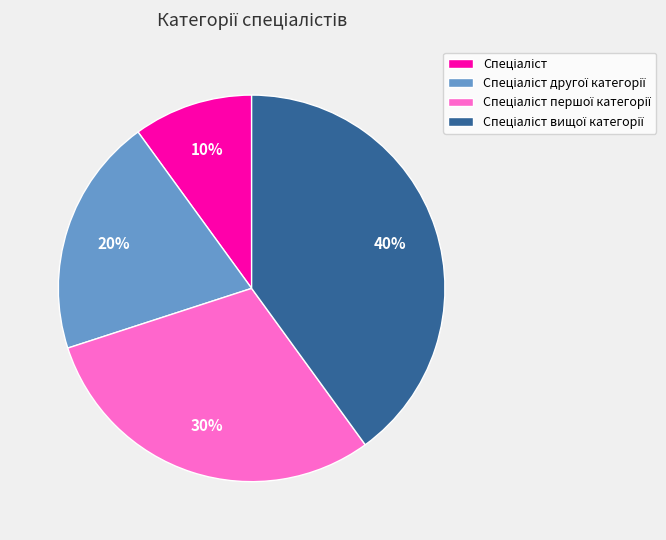

Is there a majority slice in this chart?

No